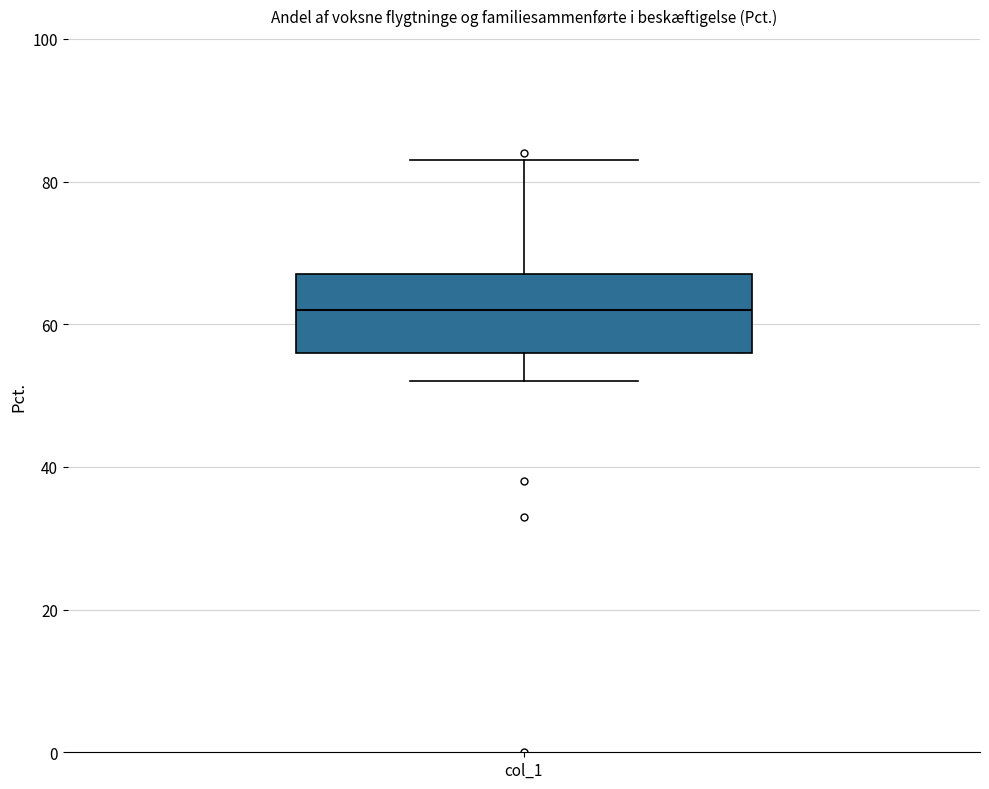

Where is the upper edge of the box for col_1 on the y-axis? The values are not printed on the chart, so give them approximately, as read against the axis.

68